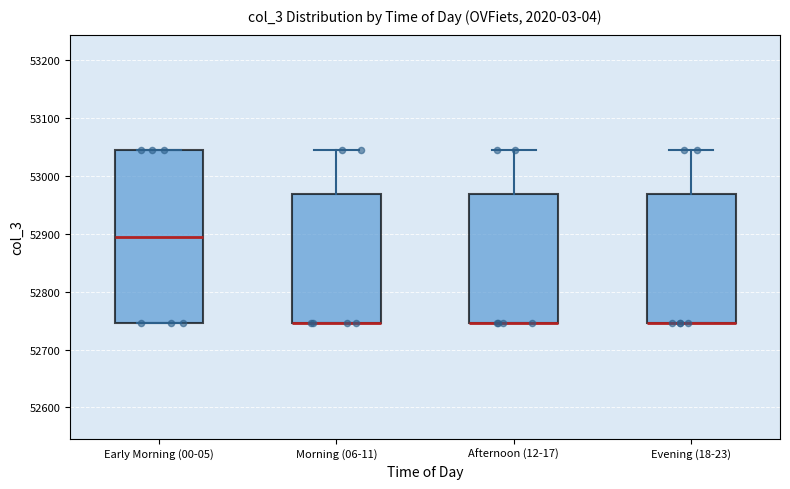

Reading left to right, transcribe this box plot: for each box, give where its median line is, the range the box spans, and where its two whiskers end, as read against the y-axis. The values are not printed on the chart, so give them approximately, as read against the axis.

Early Morning (00-05): median 52900, box 52750 to 53040, whiskers 52750 to 53040
Morning (06-11): median 52750 (drawn on the box's lower edge), box 52750 to 52970, whiskers 52750 to 53040
Afternoon (12-17): median 52750 (drawn on the box's lower edge), box 52750 to 52970, whiskers 52750 to 53040
Evening (18-23): median 52750 (drawn on the box's lower edge), box 52750 to 52970, whiskers 52750 to 53040